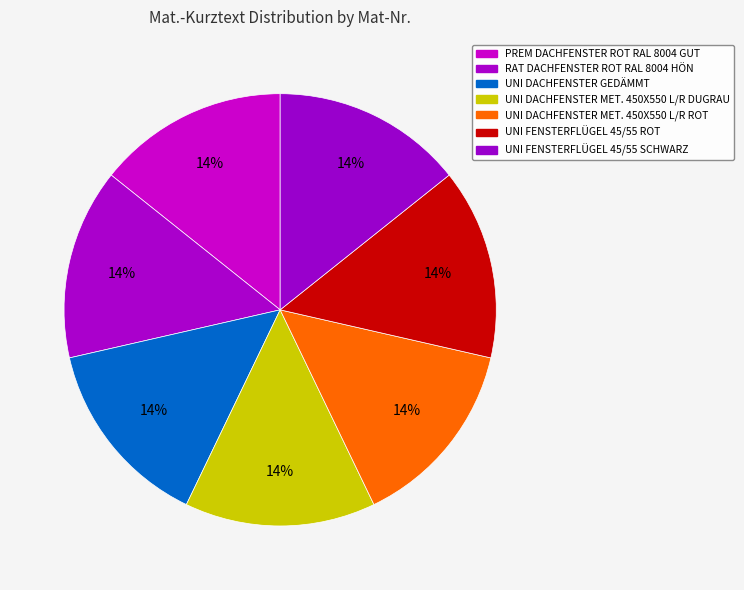

Does PREM DACHFENSTER ROT RAL 8004 GUT account for over 50% of the chart?

No